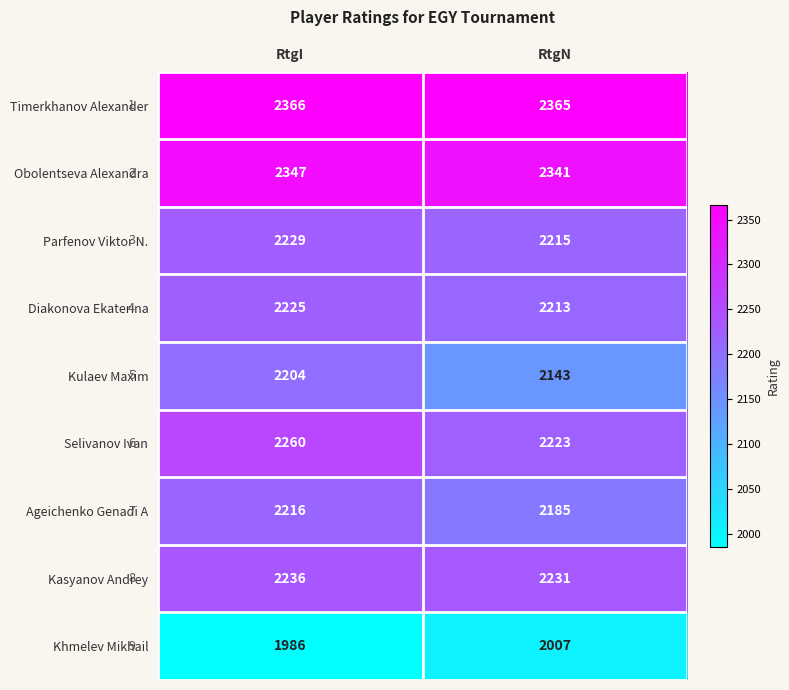

The Selivanov Ivan series shows 2260 at RtgI. True or false?

True